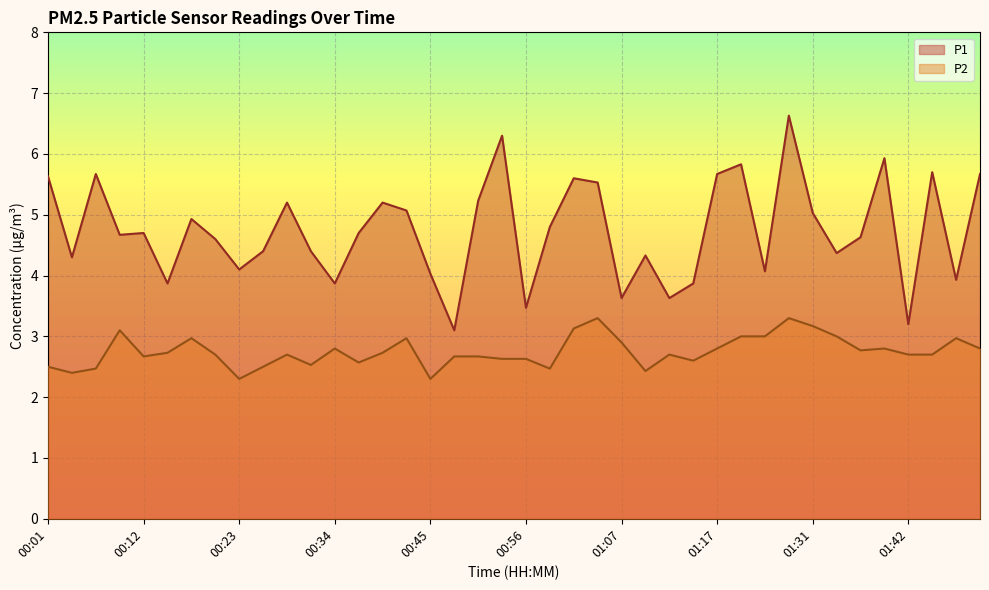

In P1, how many points are higher than both neighbors (excluding endpoints)?

12